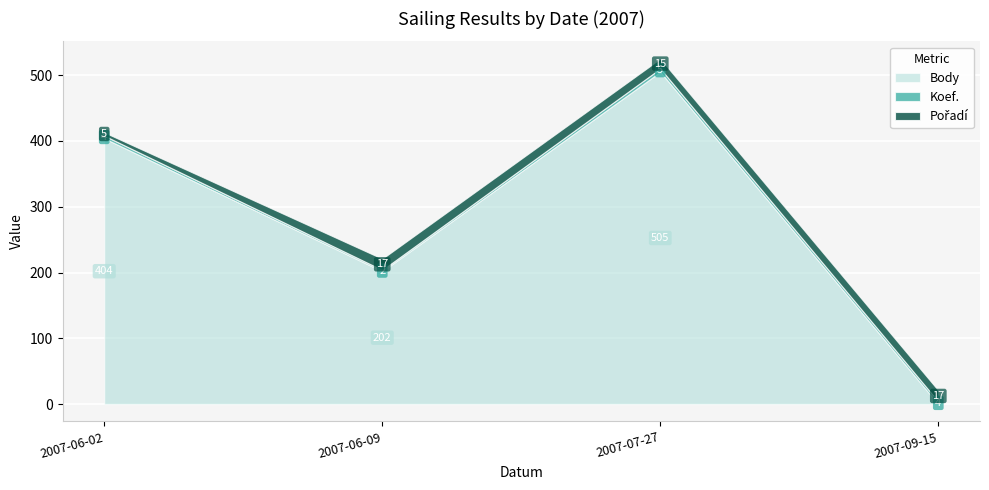

How many interior local valleys does the Body series have?

1